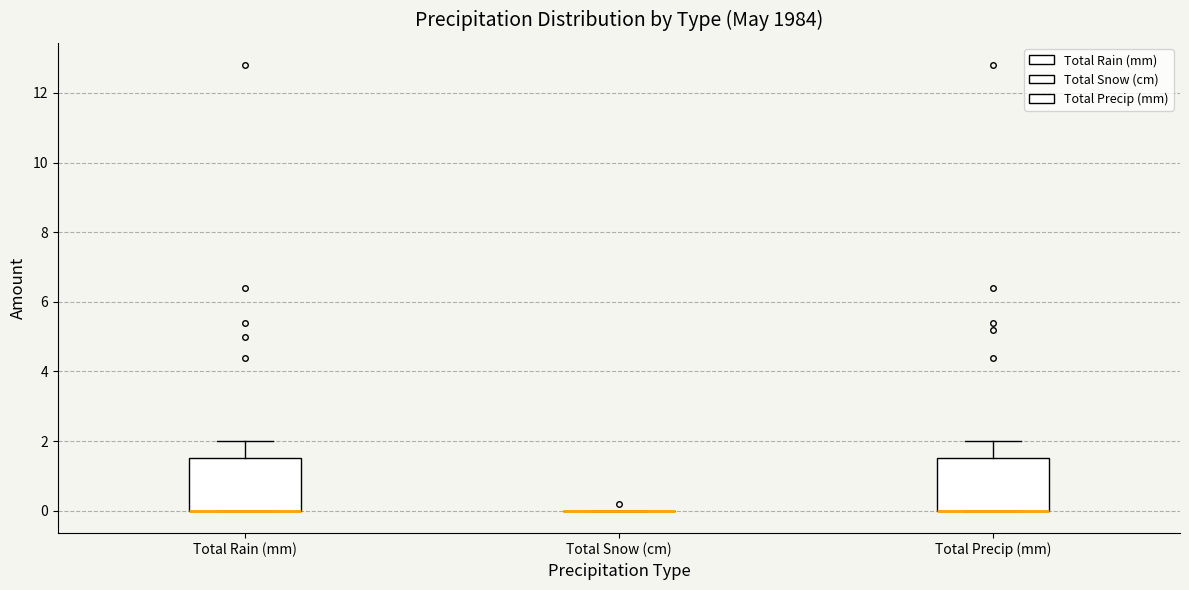

Reading left to right, read every box against the y-axis: the position of its median line, the range the box covers, and the ends of its whiskers. The values are not printed on the chart, so give them approximately, as read against the axis.

Total Rain (mm): median 0.0 (drawn on the box's lower edge), box 0.0 to 1.6, whiskers 0.0 to 2.0
Total Snow (cm): box collapsed to a line at 0.0, whiskers 0.0 to 0.0
Total Precip (mm): median 0.0 (drawn on the box's lower edge), box 0.0 to 1.6, whiskers 0.0 to 2.0